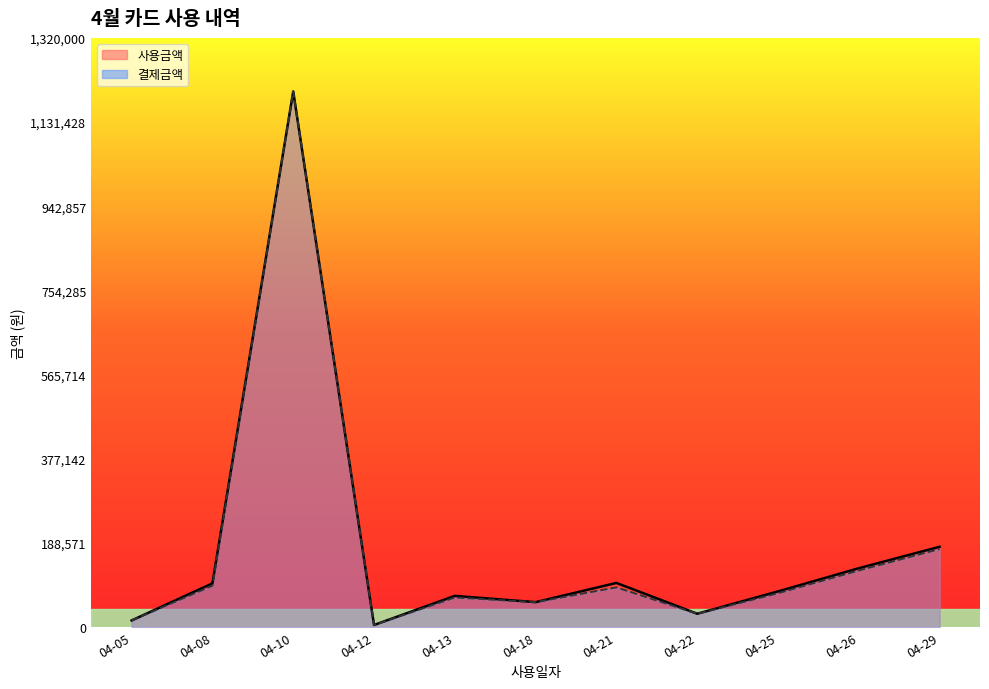

Reading left to right, what are all the values shown in this chart?

사용금액: 04-05=15000	04-08=98000	04-10=1200000	04-12=4800	04-13=70000	04-18=56000	04-21=99000	04-22=30000	04-25=80000	04-26=132000	04-29=180000
결제금액: 04-05=15000	04-08=93000	04-10=1200000	04-12=4800	04-13=66500	04-18=56000	04-21=89100	04-22=30000	04-25=76000	04-26=127000	04-29=175000